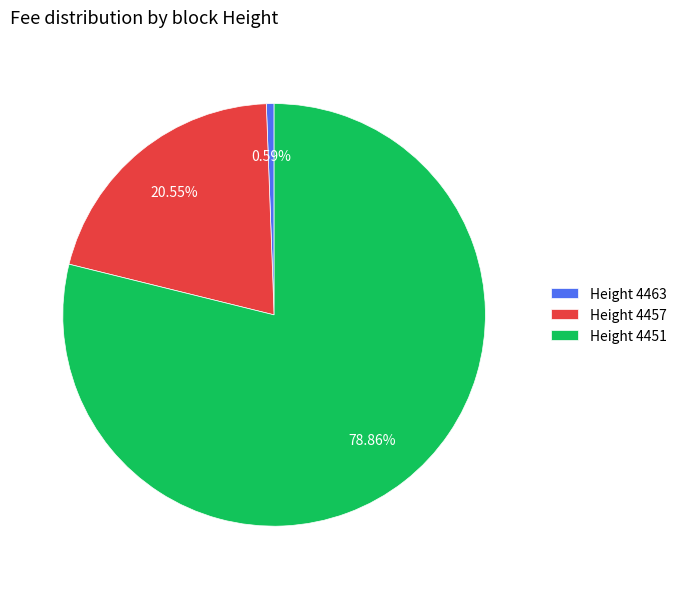

Do Height 4457 and Height 4463 together represent more than half of the pie?

No